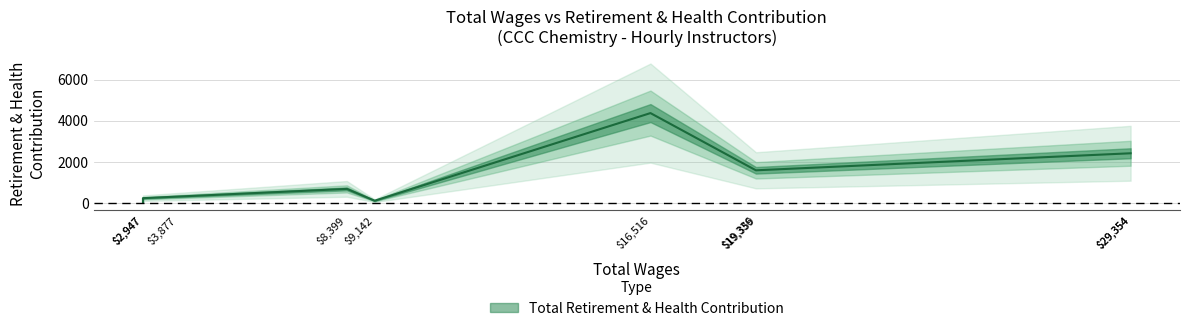

Does the chart display data point markers on the line(s)?

No